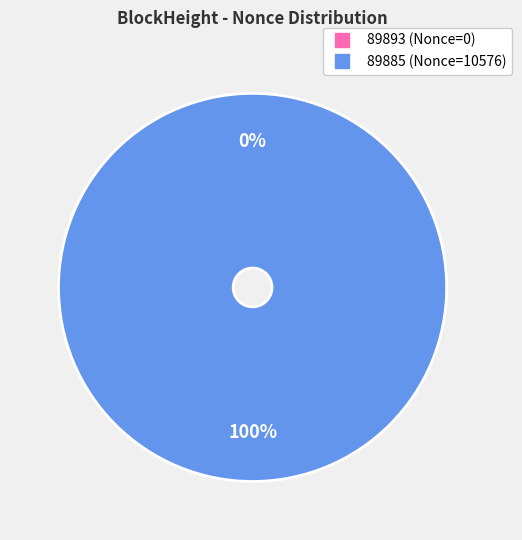

True or false: 89893 accounts for 0% of the total.

True